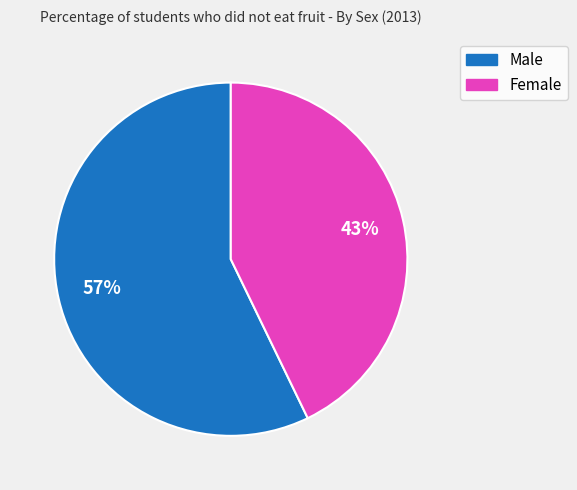

Is it true that Female is 43% of the pie?

True